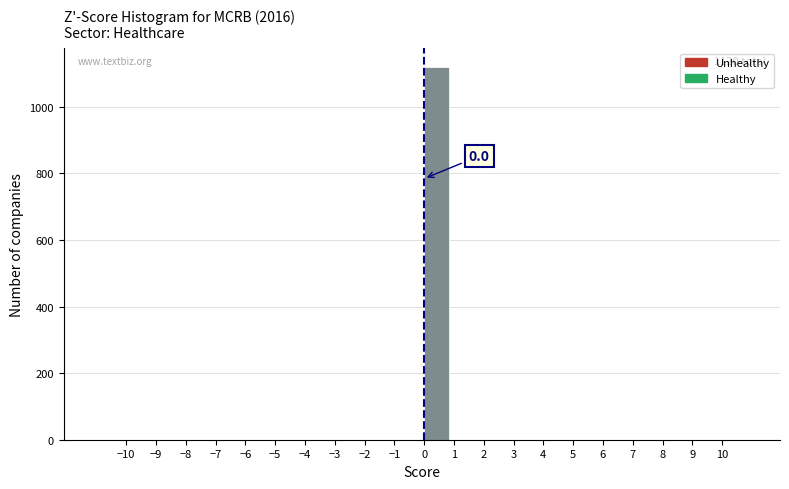

Which range on the x-axis has the tallest bar?

0 to 1